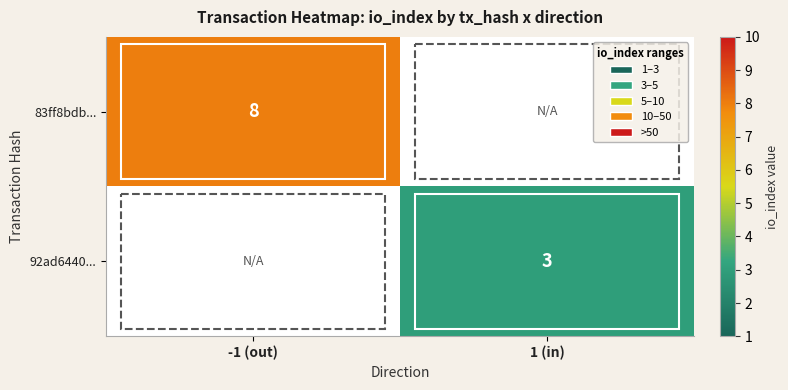

The value of 83ff8bdb... at -1 (out) is 8. True or false?

True